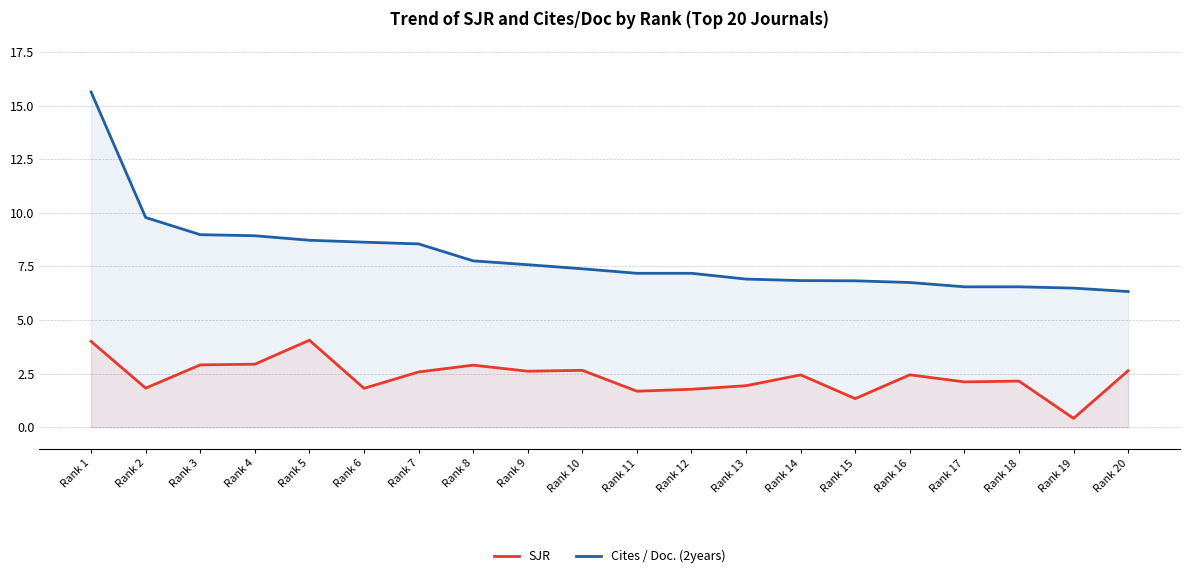

At which label is Cites / Doc. (2years) closest to 10?

Rank 2